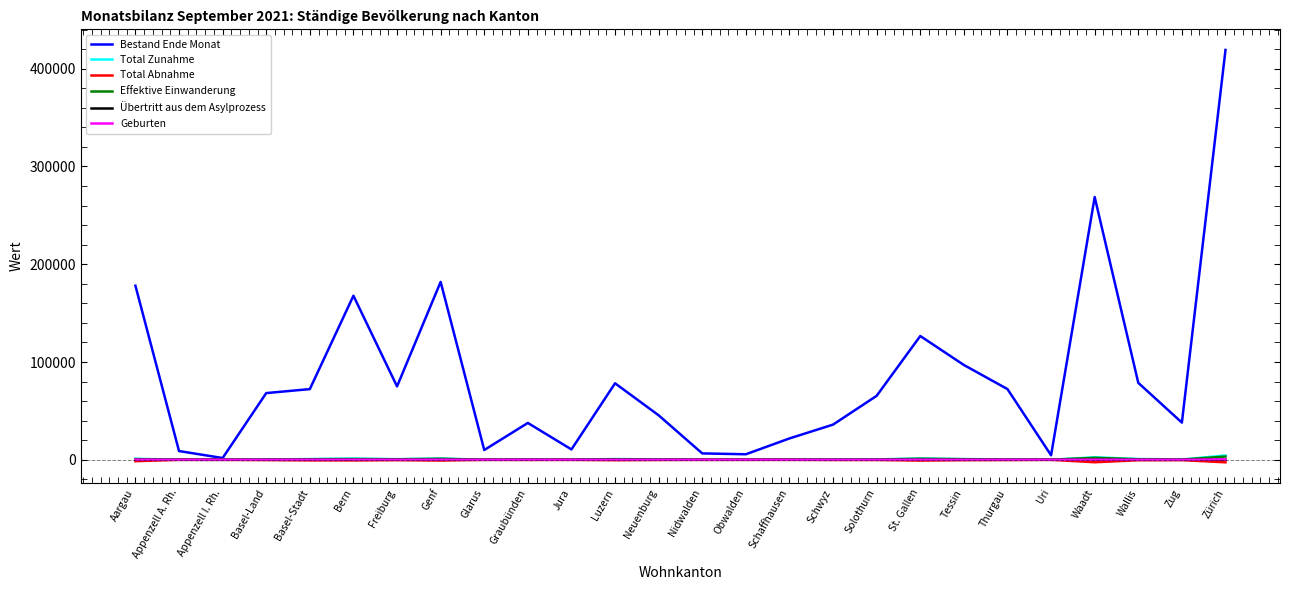

Which series ends up on top after the final intersection of Geburten and Übertritt aus dem Asylprozess?

Geburten